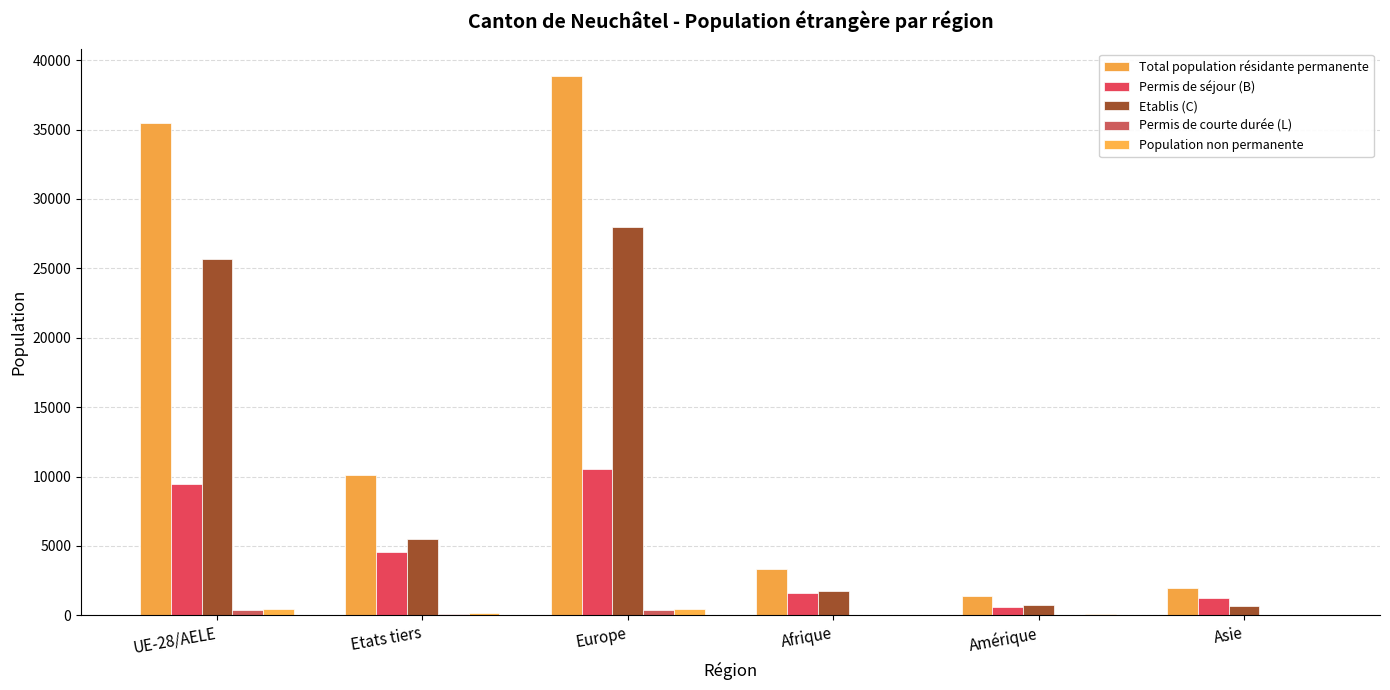

What is the value of the Permis de courte durée (L) bar at the 4th from the left?

6